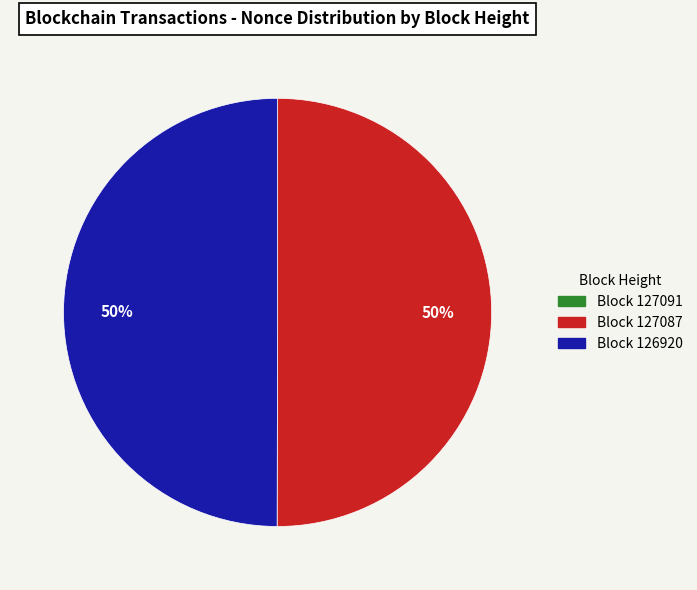

To the nearest percent, what is the average slice percentage?

33%